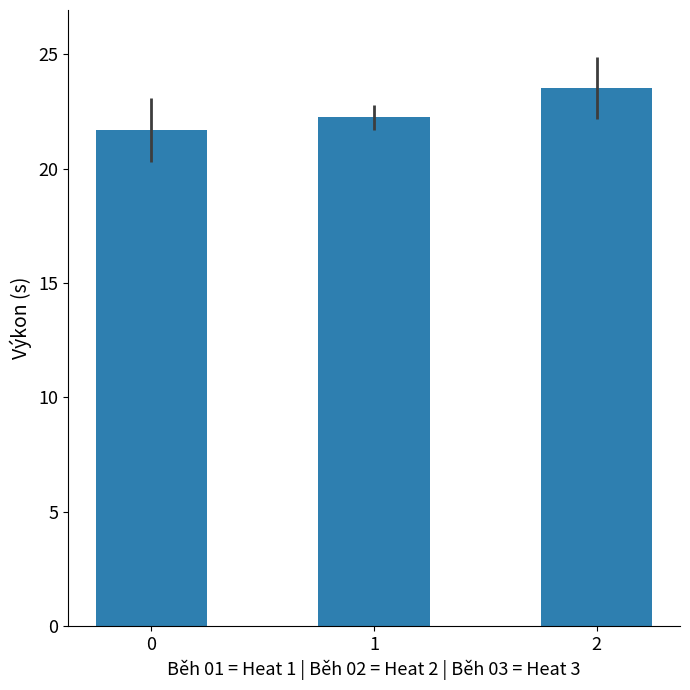

What is the ratio of the value at 0 to the value at 1?

1.0